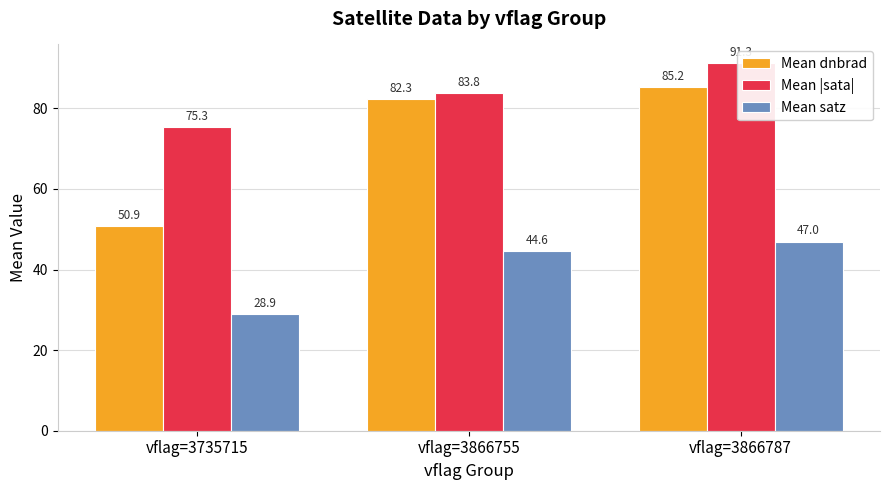

What is the sum of all Mean dnbrad values?

218.4